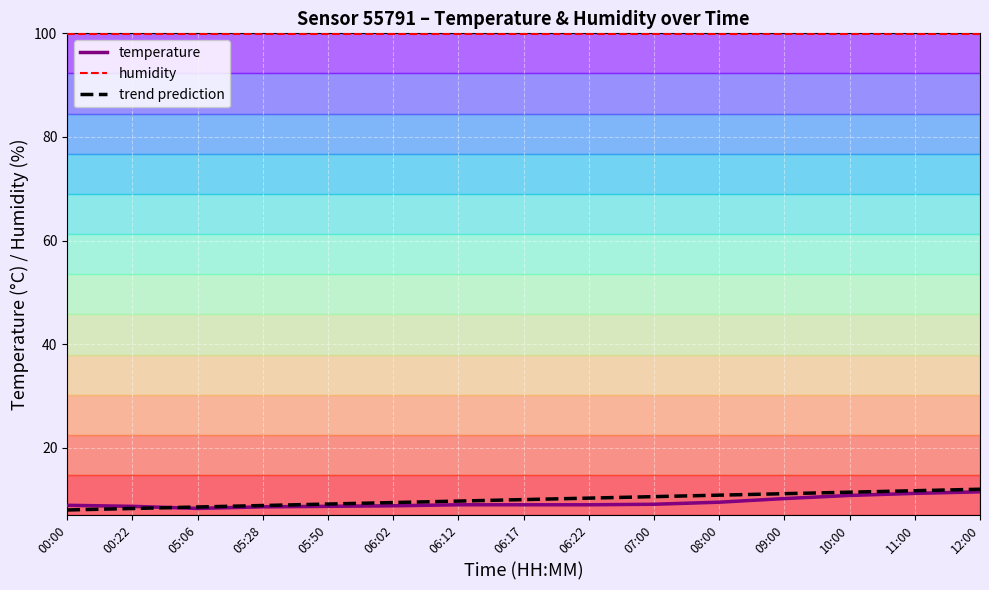

What are all the series names shown in the legend?

temperature, humidity, trend prediction